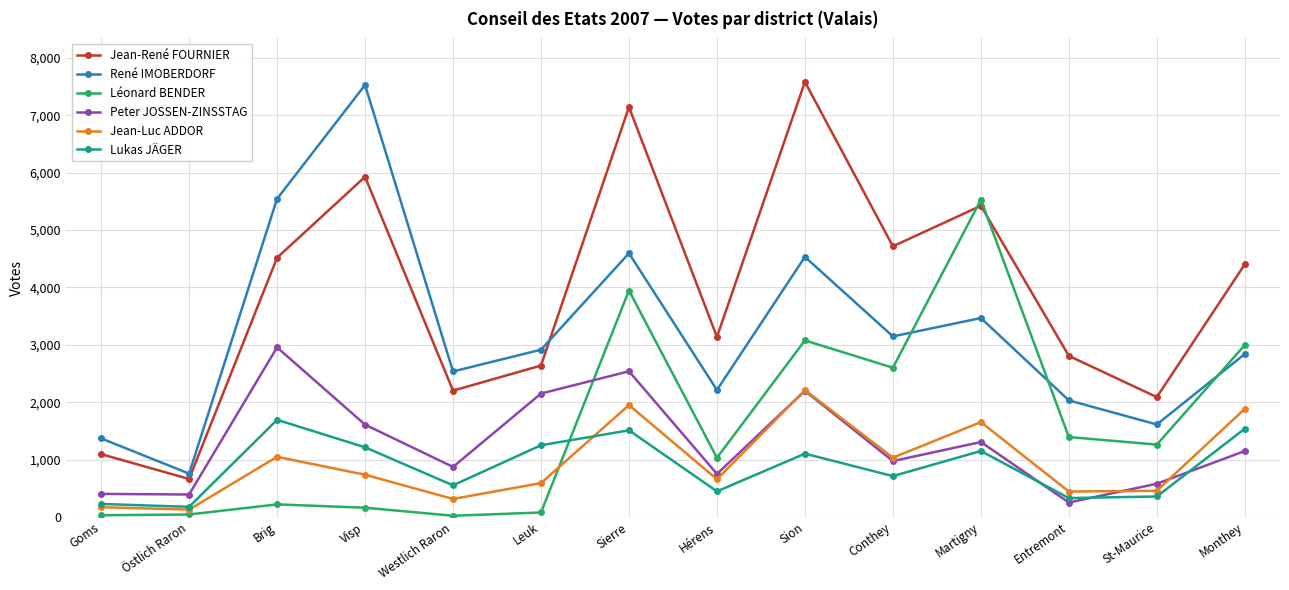

True or false: Lukas JÄGER and Jean-René FOURNIER cross at least once.

False